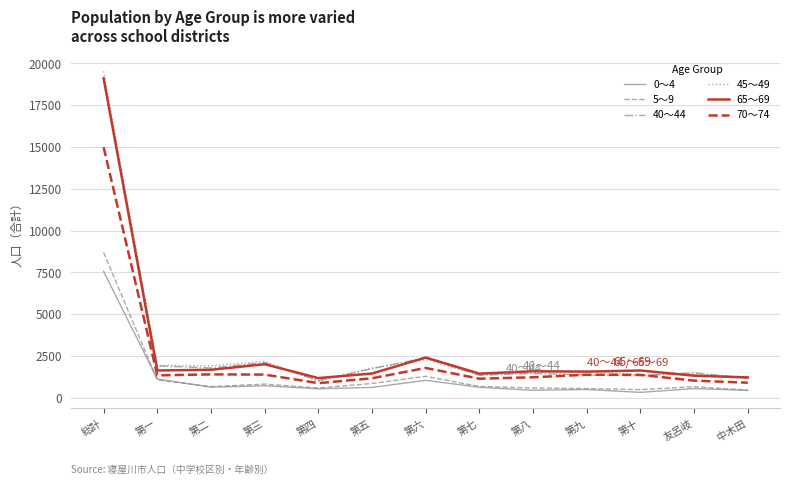

True or false: 40～44 and 0～4 cross at least once.

False